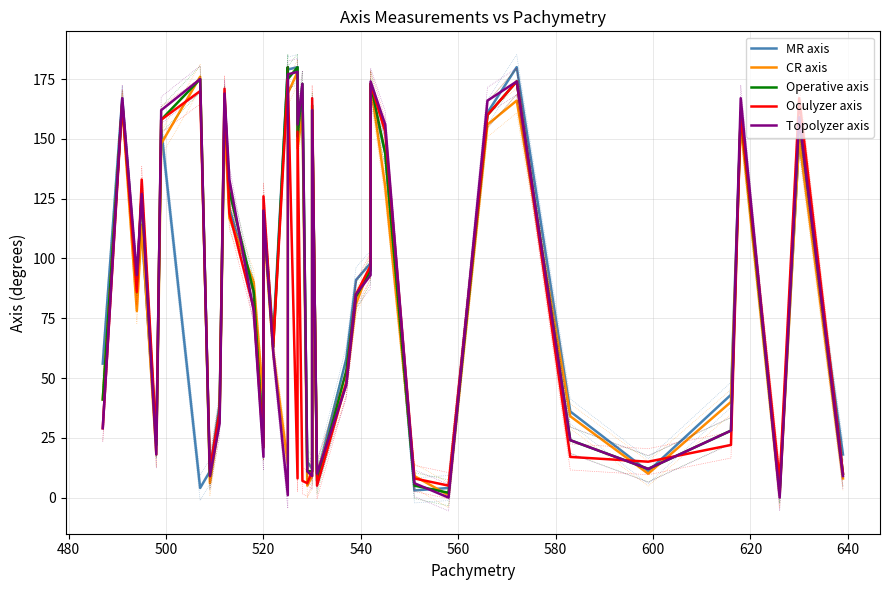

How many data points in MR axis are less than 91?

20